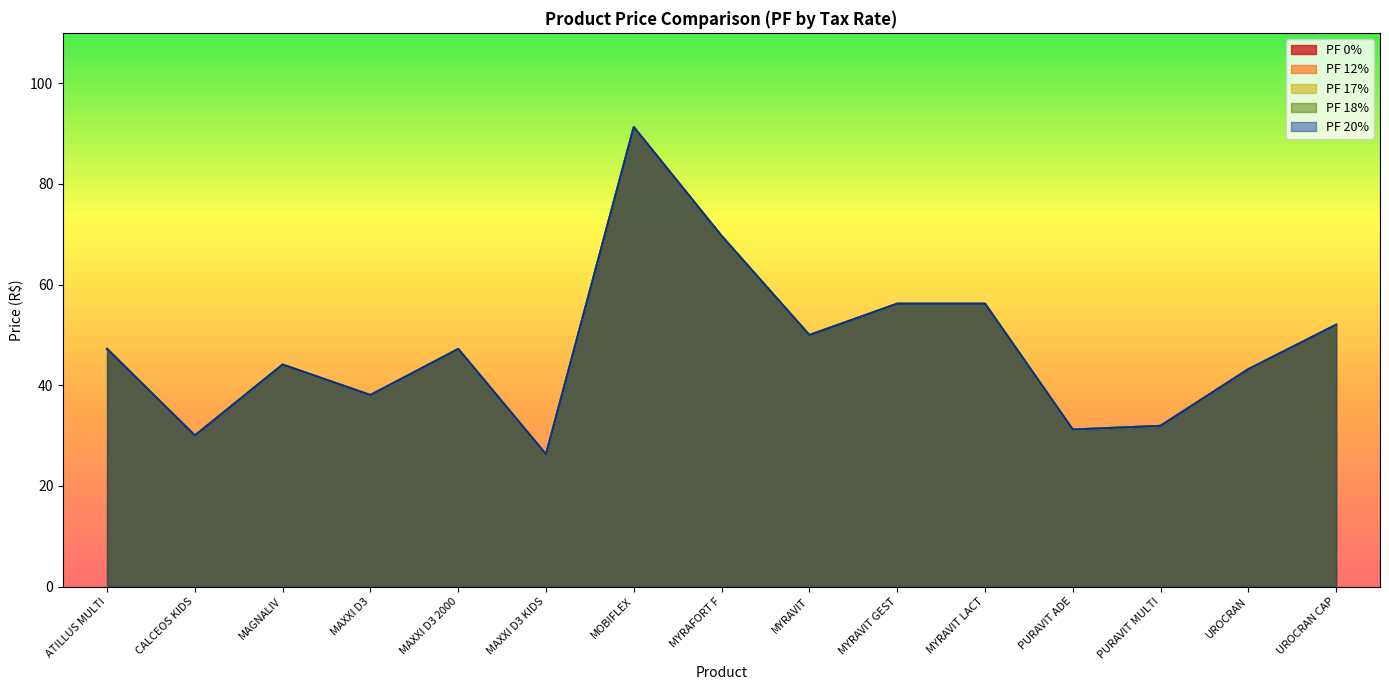

Reading left to right, list all the values displayed in this chart.

PF 0%: 47.2	30.0	44.1	38.0	47.2	26.3	91.3	69.6	49.9	56.2	56.2	31.2	31.9	43.2	52.0
PF 12%: 47.2	30.0	44.1	38.0	47.2	26.3	91.3	69.6	49.9	56.2	56.2	31.2	31.9	43.2	52.0
PF 17%: 47.2	30.0	44.1	38.0	47.2	26.3	91.3	69.6	49.9	56.2	56.2	31.2	31.9	43.2	52.0
PF 18%: 47.2	30.0	44.1	38.0	47.2	26.3	91.3	69.6	49.9	56.2	56.2	31.2	31.9	43.2	52.0
PF 20%: 47.2	30.0	44.1	38.0	47.2	26.3	91.3	69.6	49.9	56.2	56.2	31.2	31.9	43.2	52.0